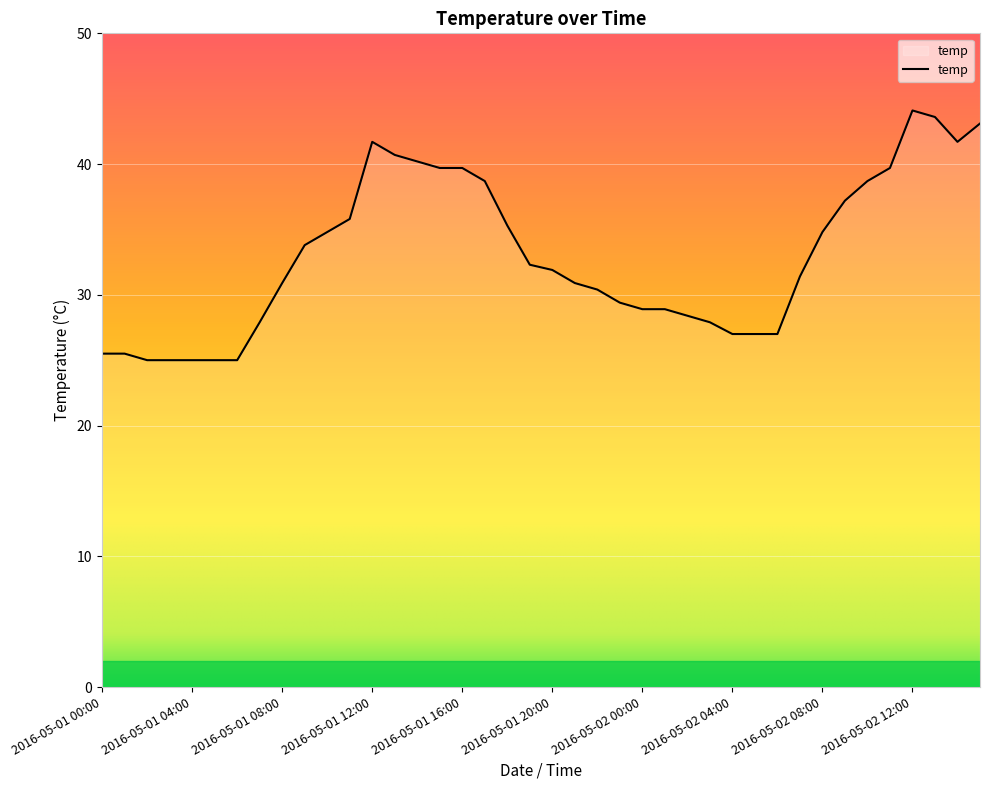

What is the difference between the maximum and minimum values?

19.1